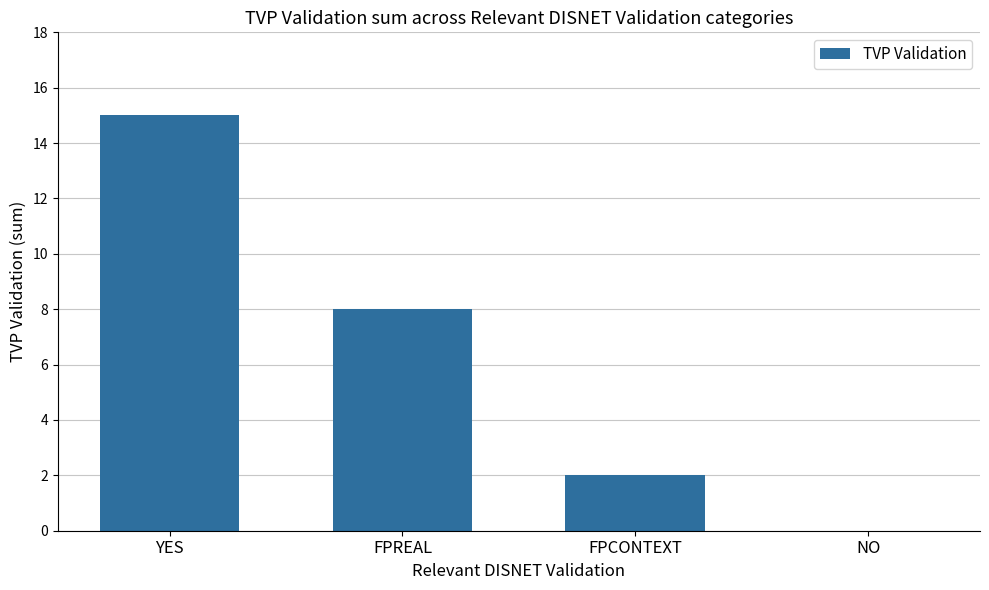

Reading right to left, transcribe all the data shown in this chart.

0	2	8	15